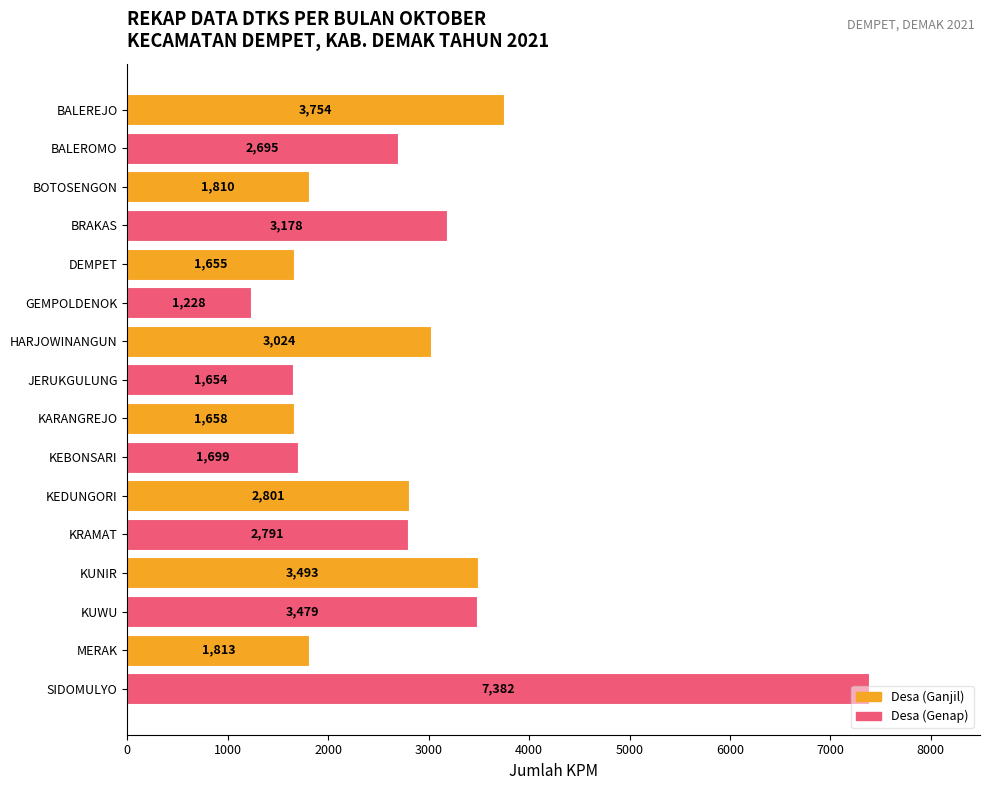

Count the number of data series in this chart.

1